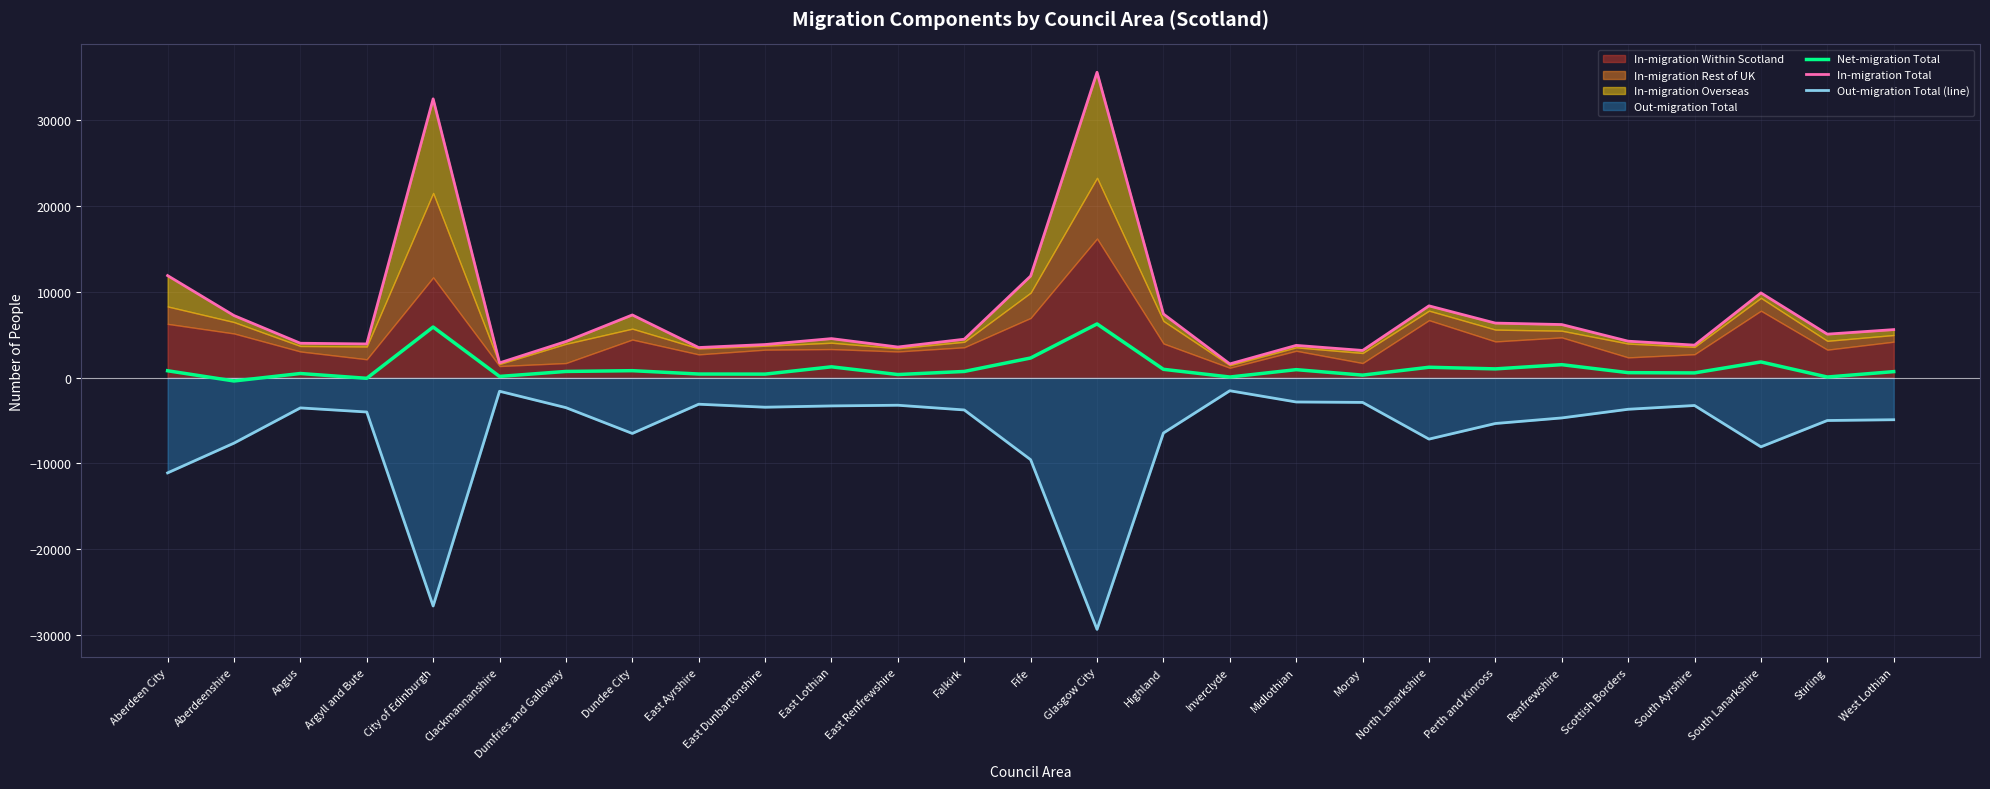

At how many categories does at least one series exceed 13191?

2